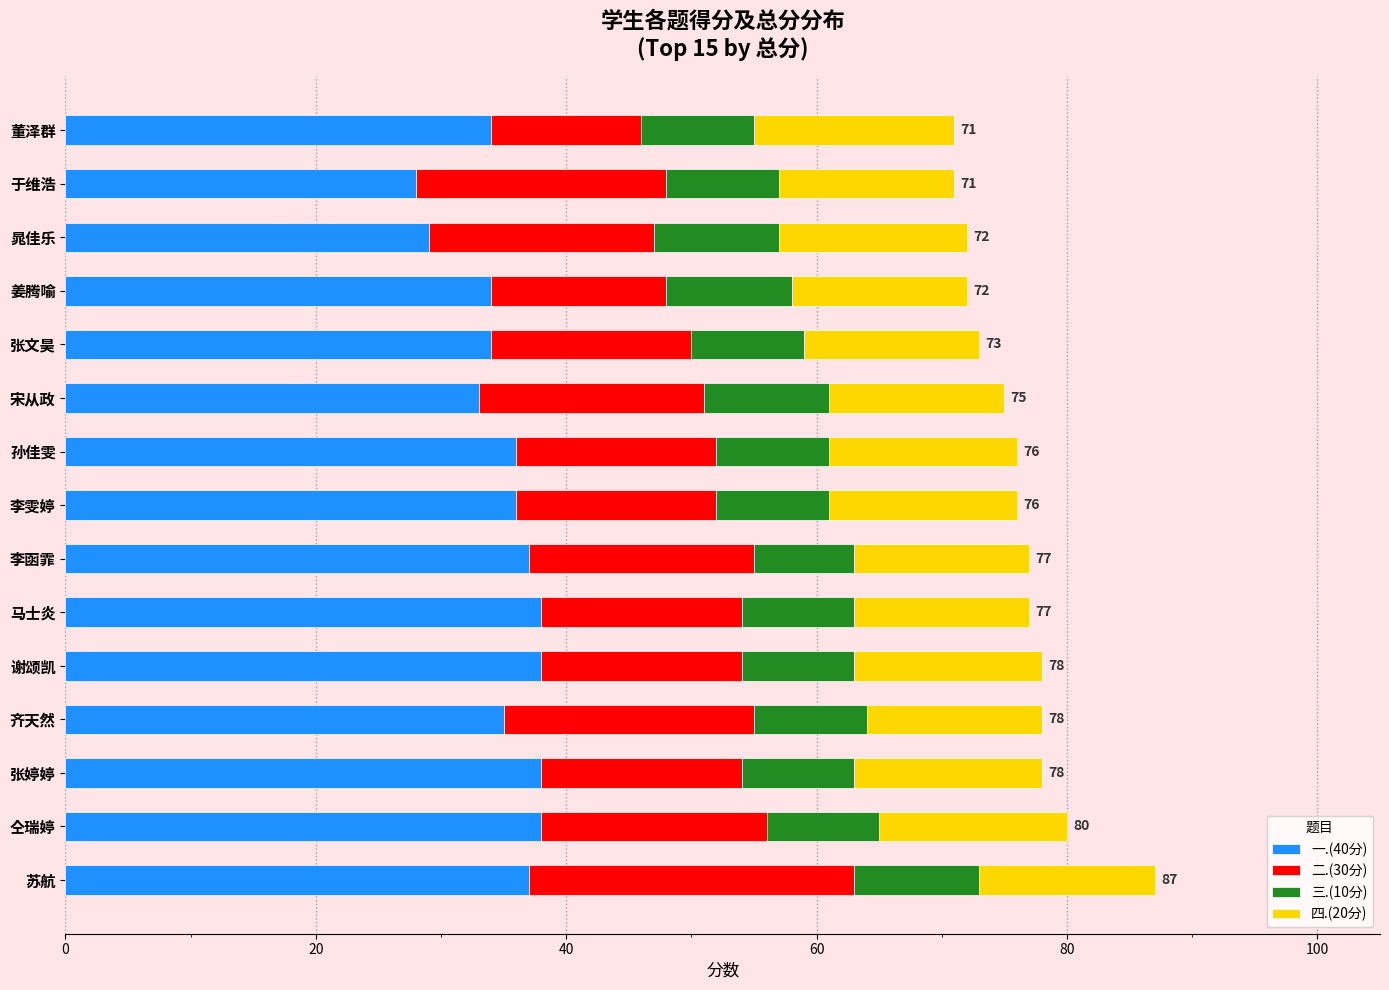

What is the lowest value of the 一.(40分) series?

28